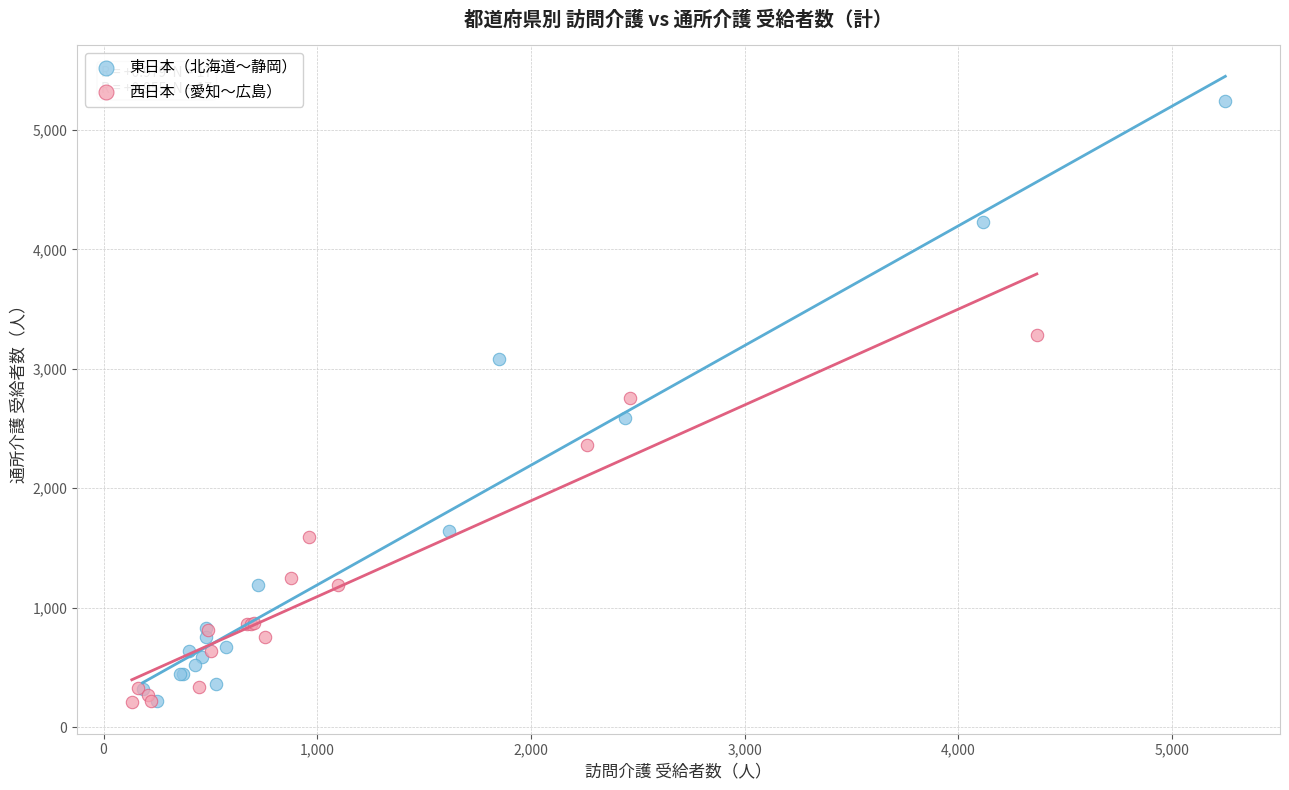

Which series reaches the maximum Y coordinate?

東日本（北海道〜静岡）